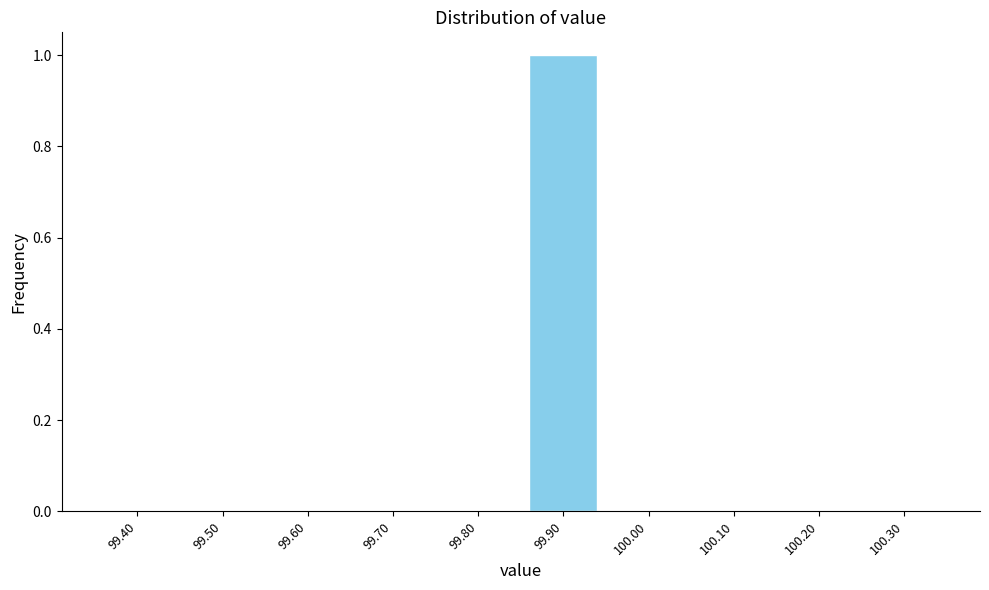

Reading left to right, transcribe all the data shown in this chart.

99.40=0	99.50=0	99.60=0	99.70=0	99.80=0	99.90=1	100.00=0	100.10=0	100.20=0	100.30=0